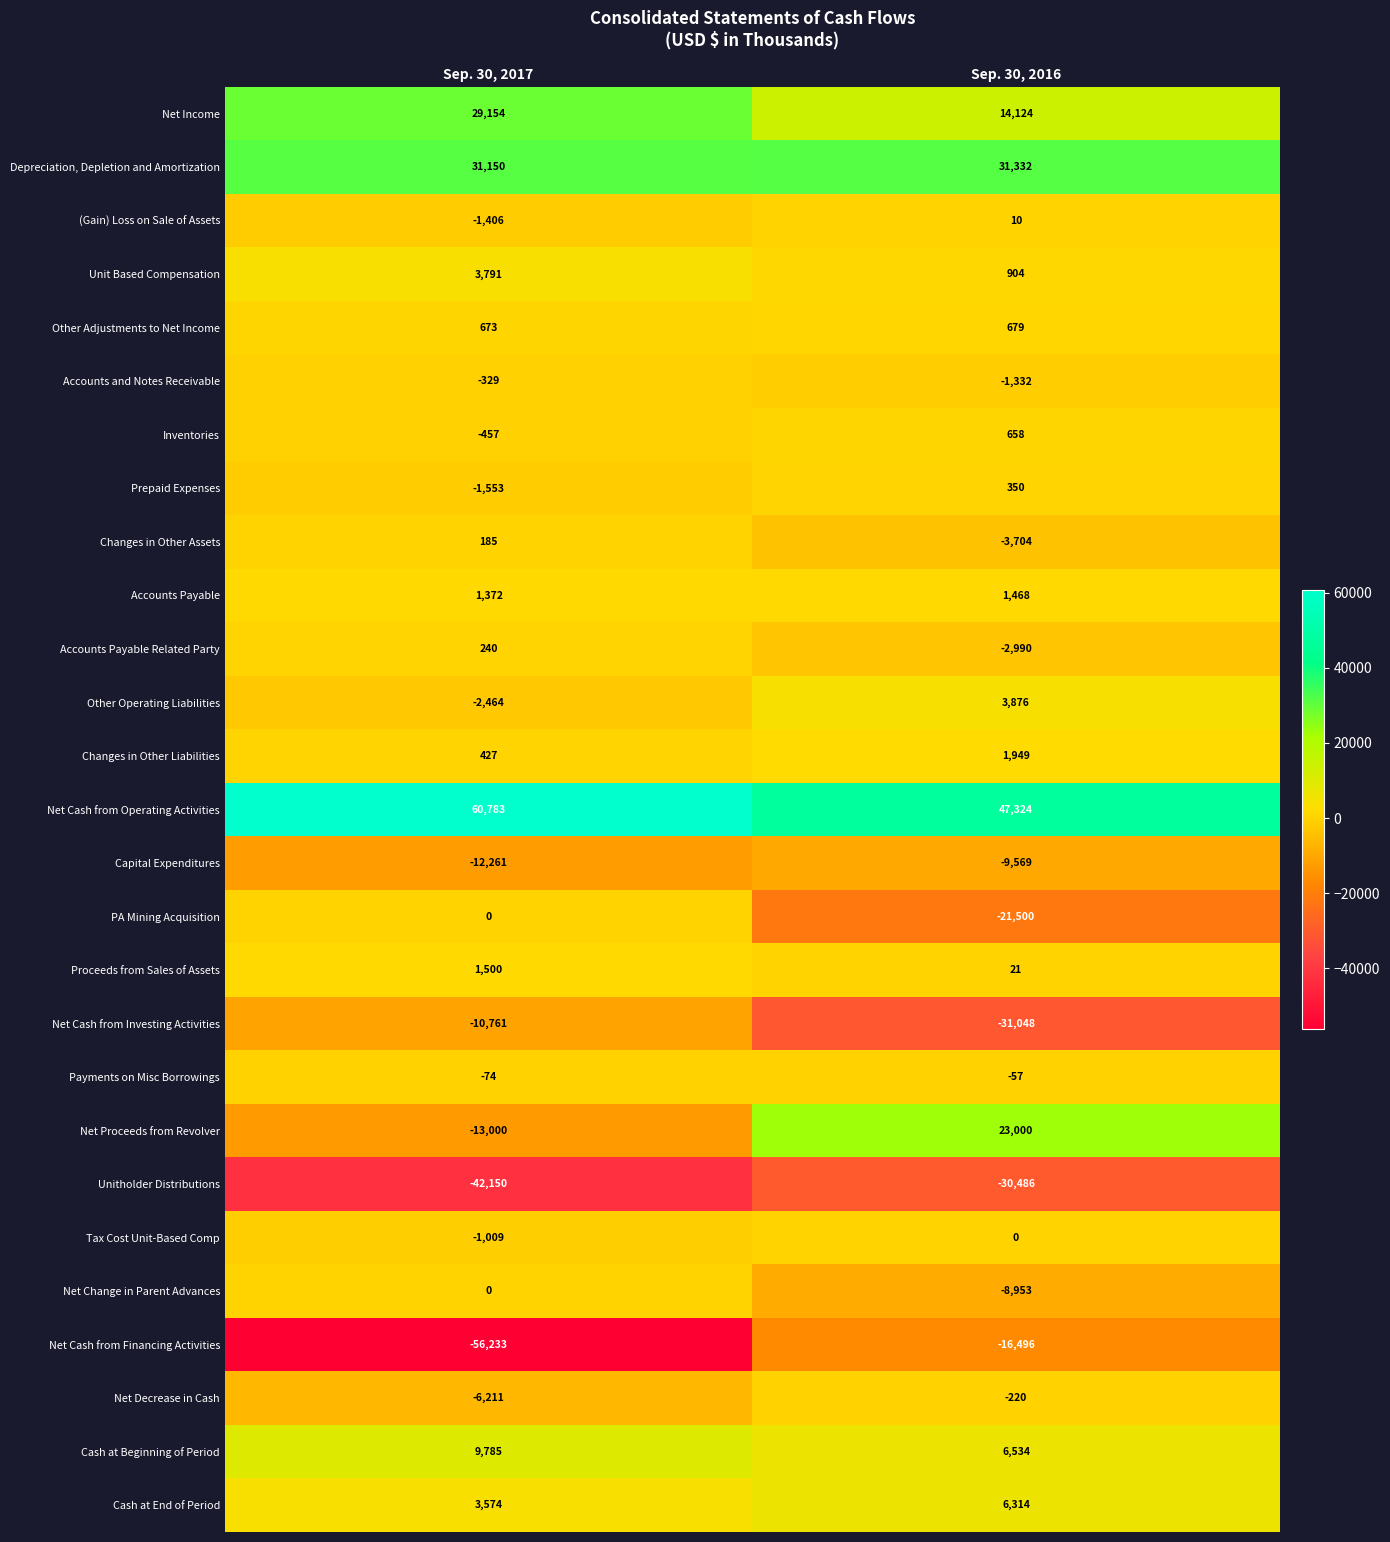

The value of Net Cash from Investing Activities at Sep. 30, 2017 is -2805. True or false?

False